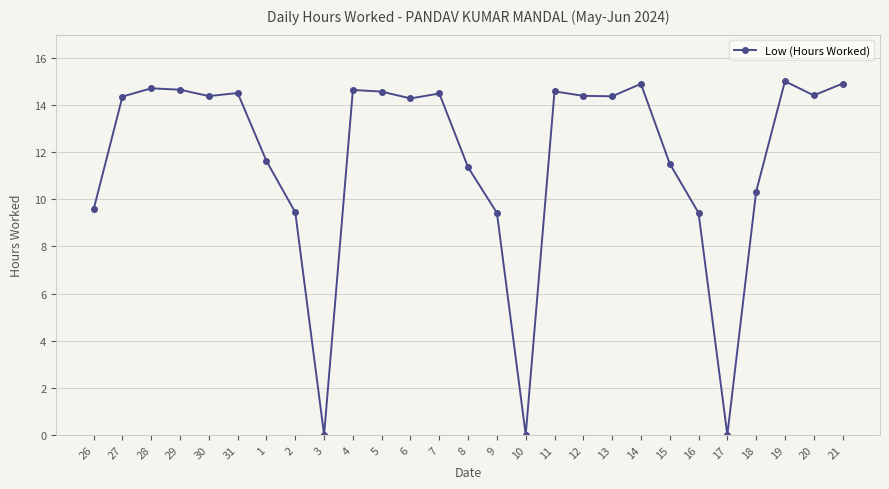

Where does the data first go above 14?

27